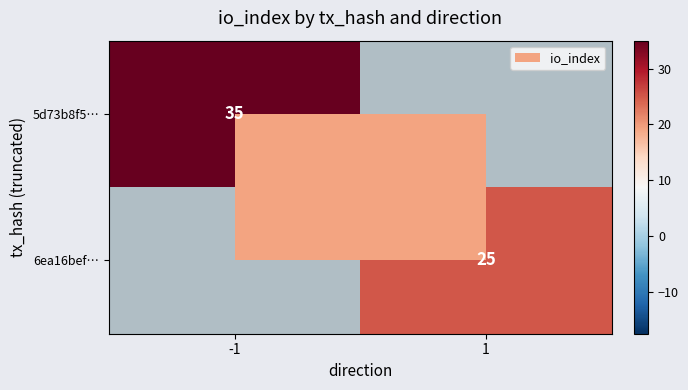

Is it true that 6ea16bef… equals 37.8 at 1?

False